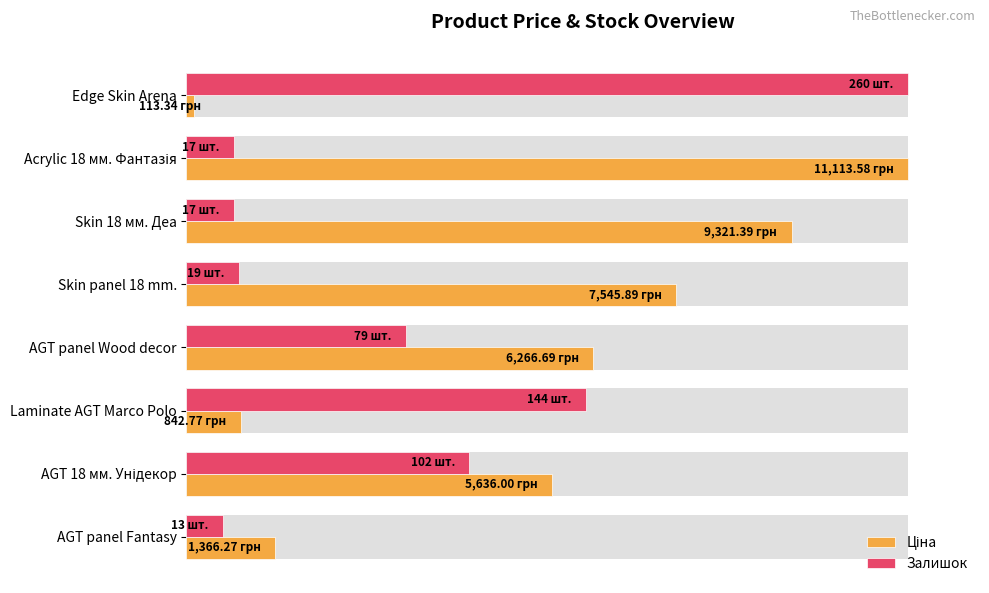

Which series has the largest total across all categories?

Ціна